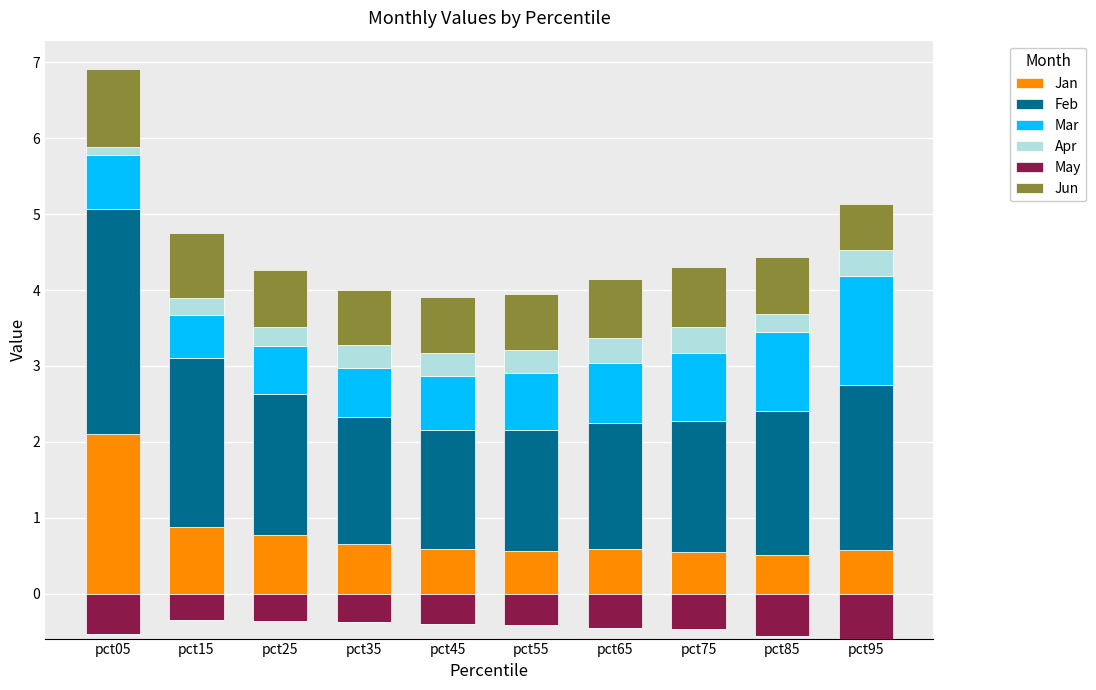

What is the average value of the Jan series?

0.8